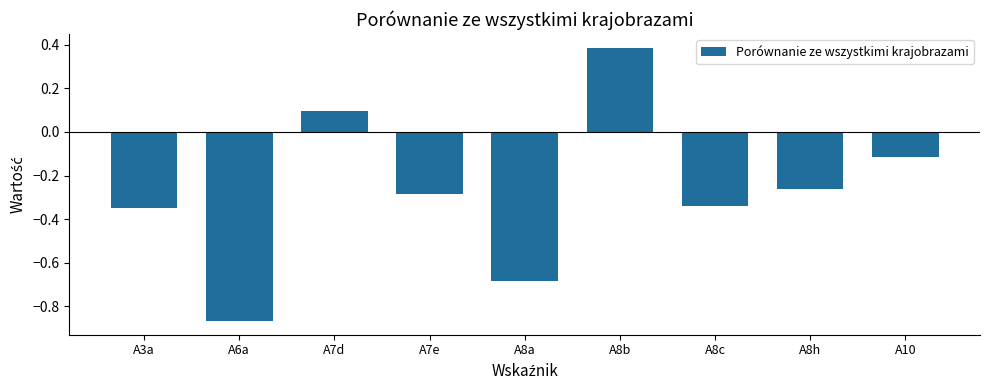

What position from the left is A8c?

7